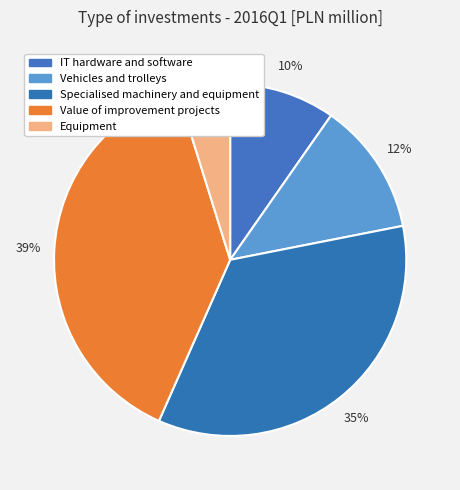

Does any single category account for the majority?

No